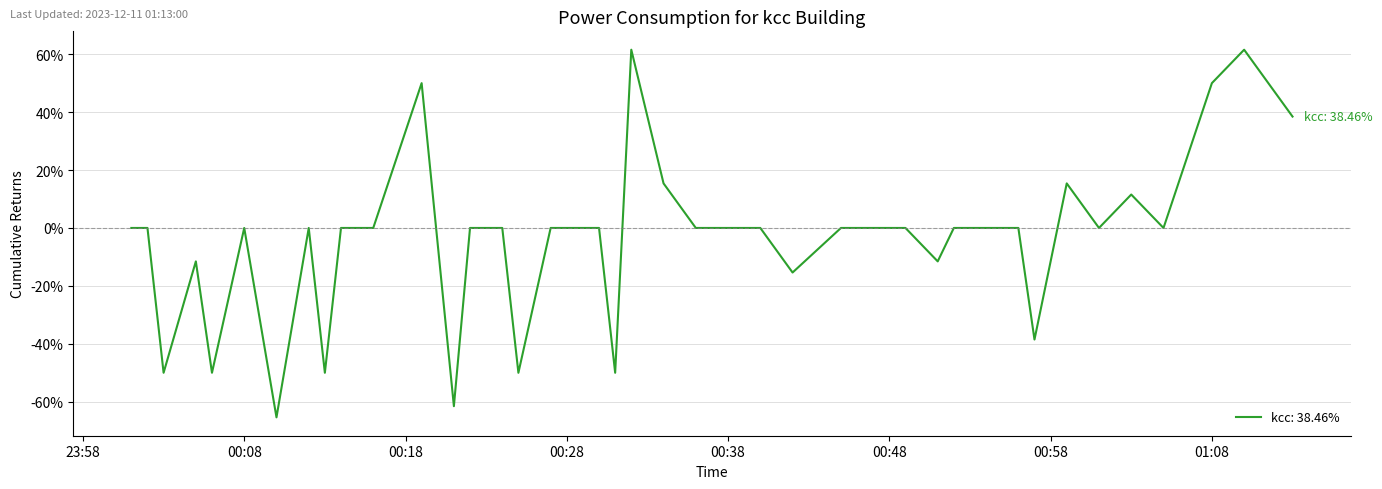

What is the greatest value displayed?

61.5